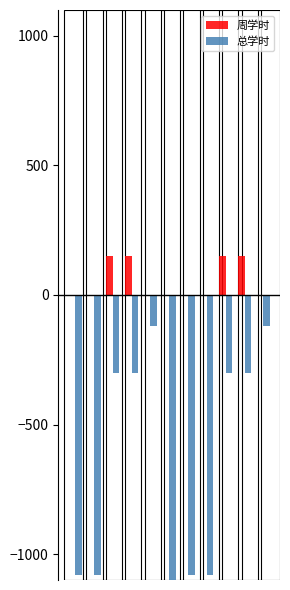

The 总学时 series shows -33 at 10. True or false?

False